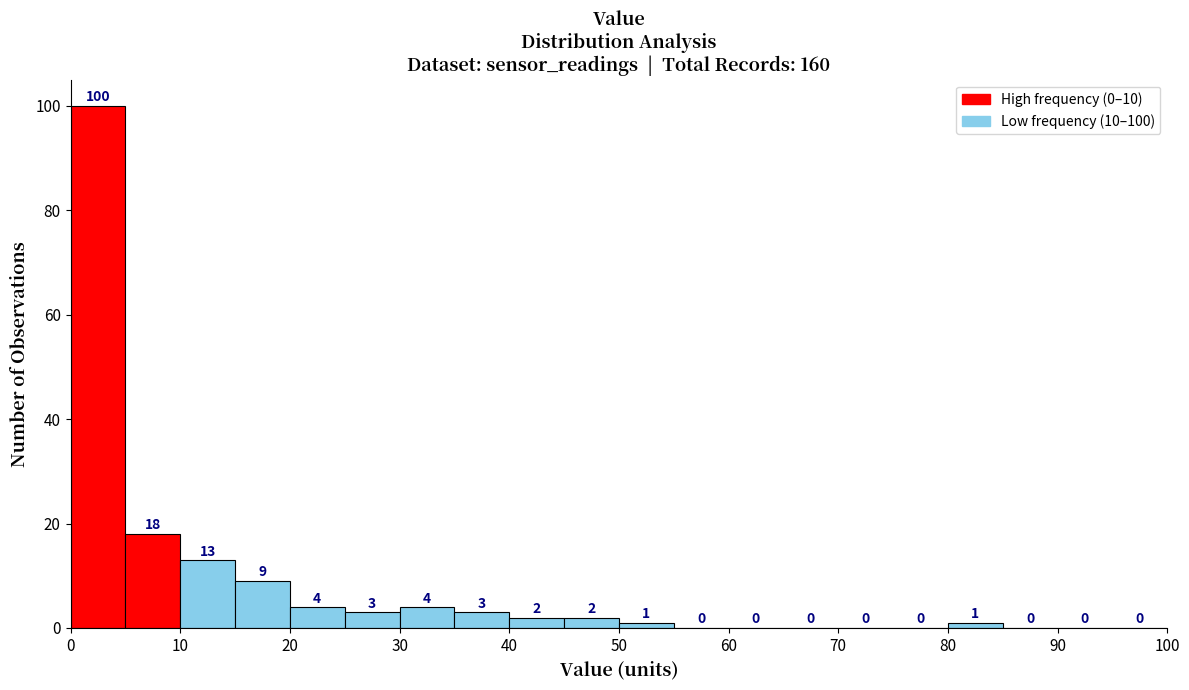

Over which range of the x-axis is the bar tallest?

0 to 5